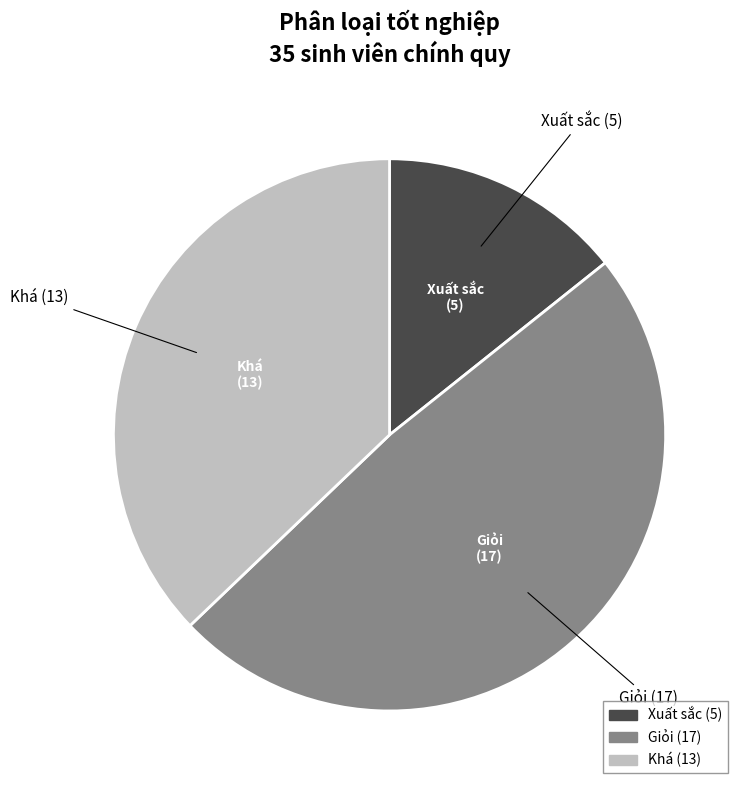

Do Giỏi and Xuất sắc together represent more than half of the pie?

Yes